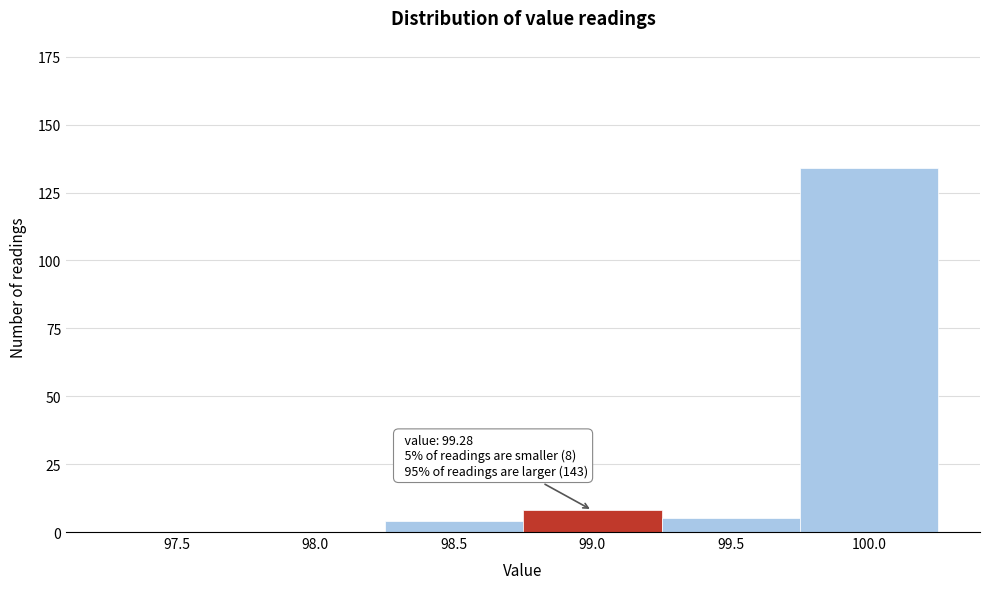

Reading left to right, list all the values displayed in this chart.

97.5=0	98.0=0	98.5=4	99.0=8	99.5=5	100.0=134